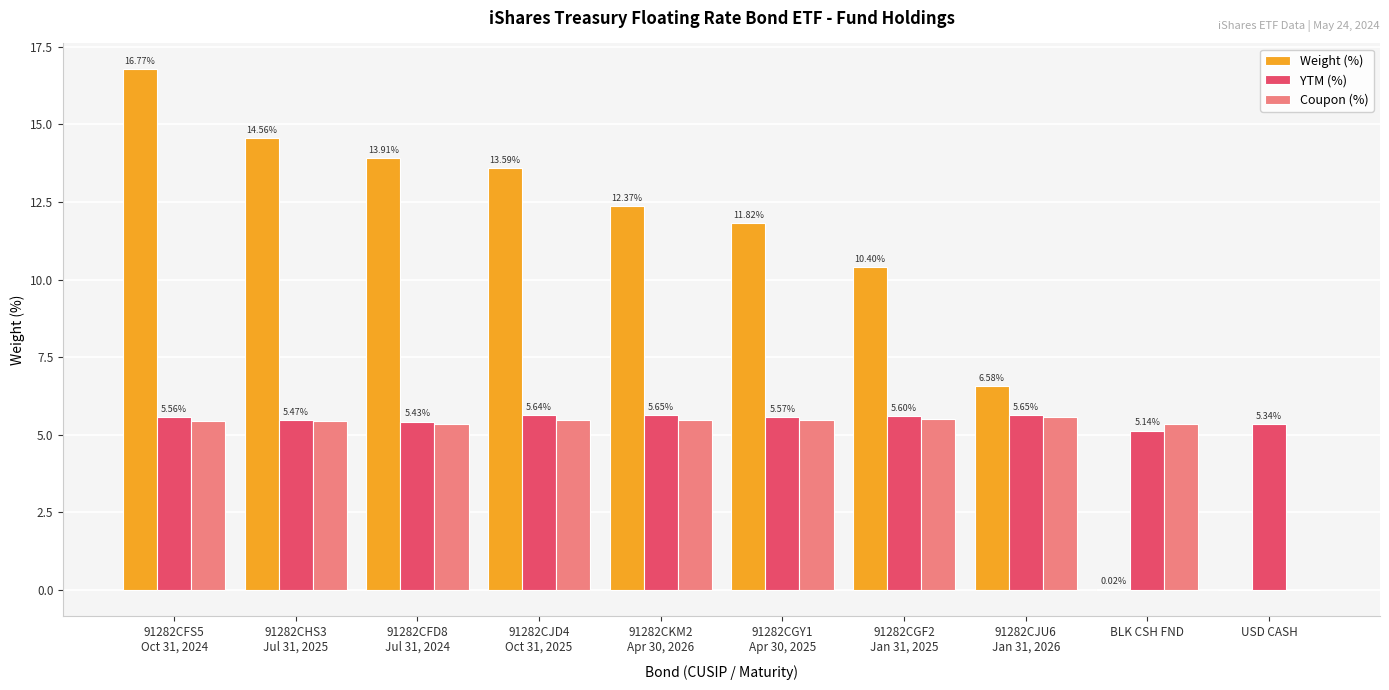

Where is Coupon (%) nearest to the value 2?

USD CASH